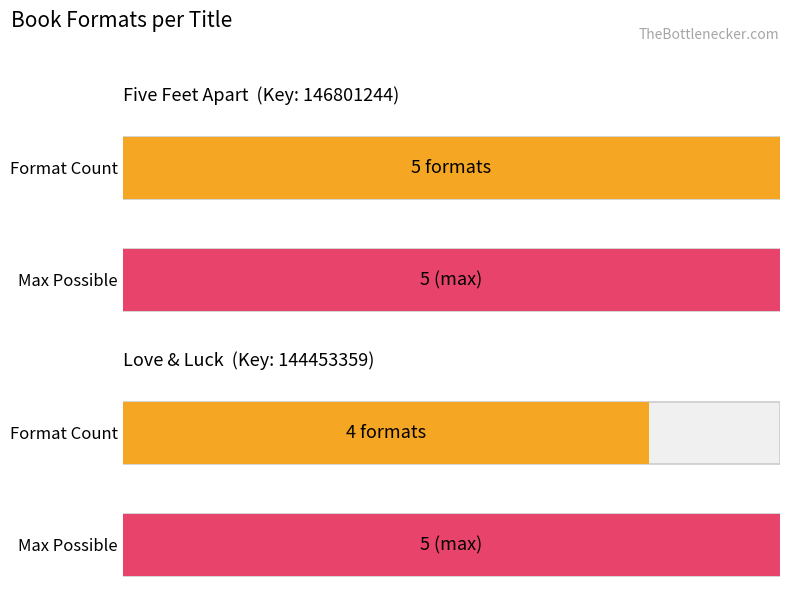

What position from the right is Love & Luck?

1